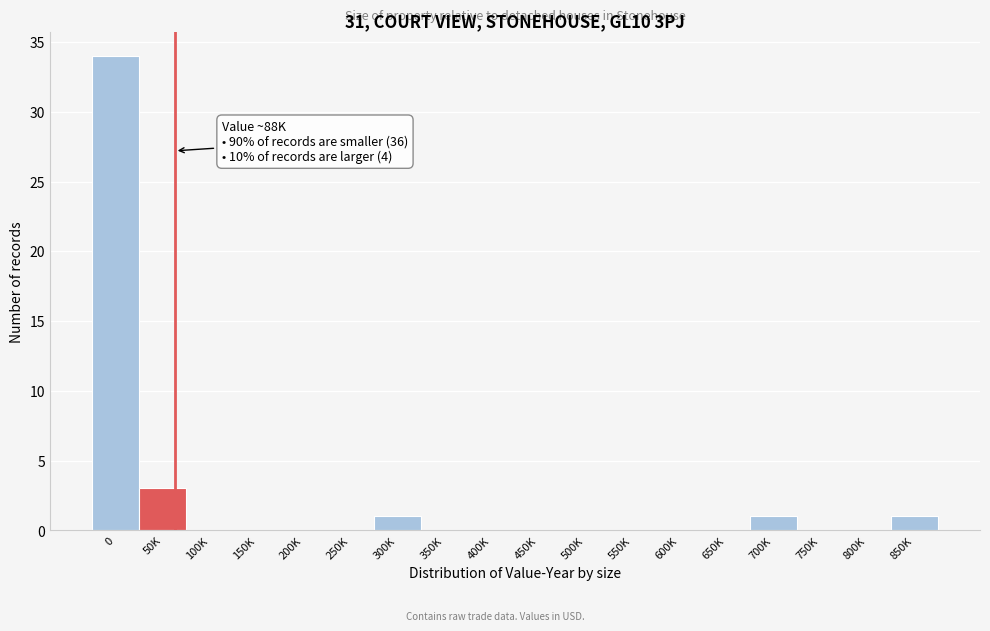

Reading left to right, extract all data points from this chart.

0=34	50K=3	100K=0	150K=0	200K=0	250K=0	300K=1	350K=0	400K=0	450K=0	500K=0	550K=0	600K=0	650K=0	700K=1	750K=0	800K=0	850K=1